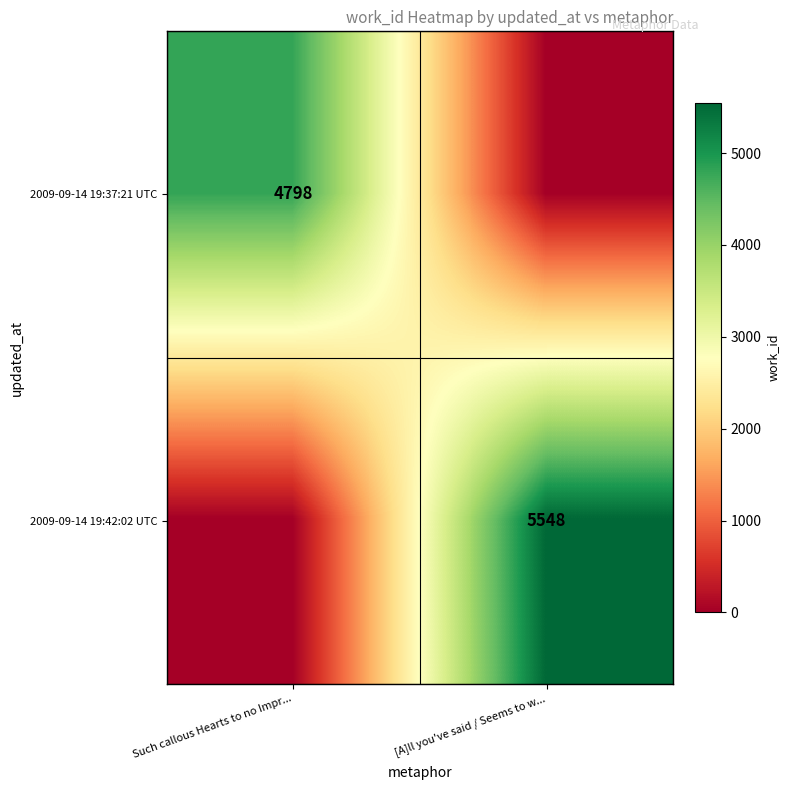

True or false: 2009-09-14 19:37:21 UTC has a value of 1583 at Such callous Hearts to no Impr....

False